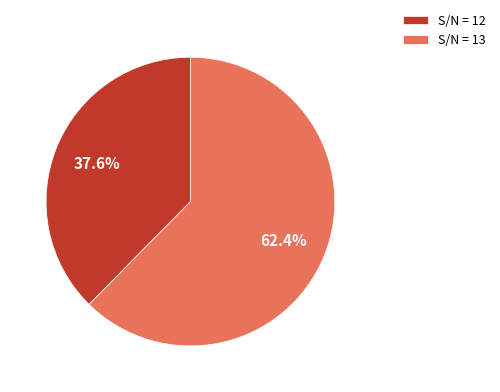

How many slices are in this pie chart?

2